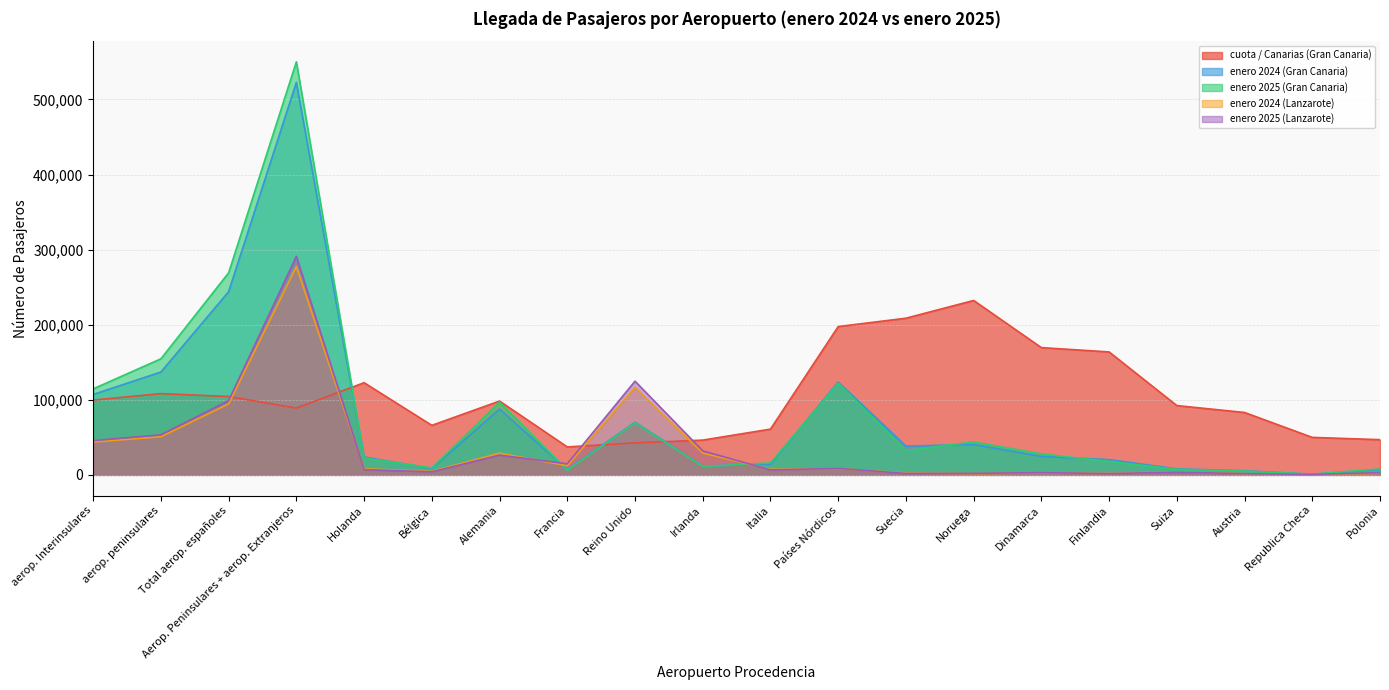

How many interior local valleys does the cuota / Canarias (Gran Canaria) series have?

3